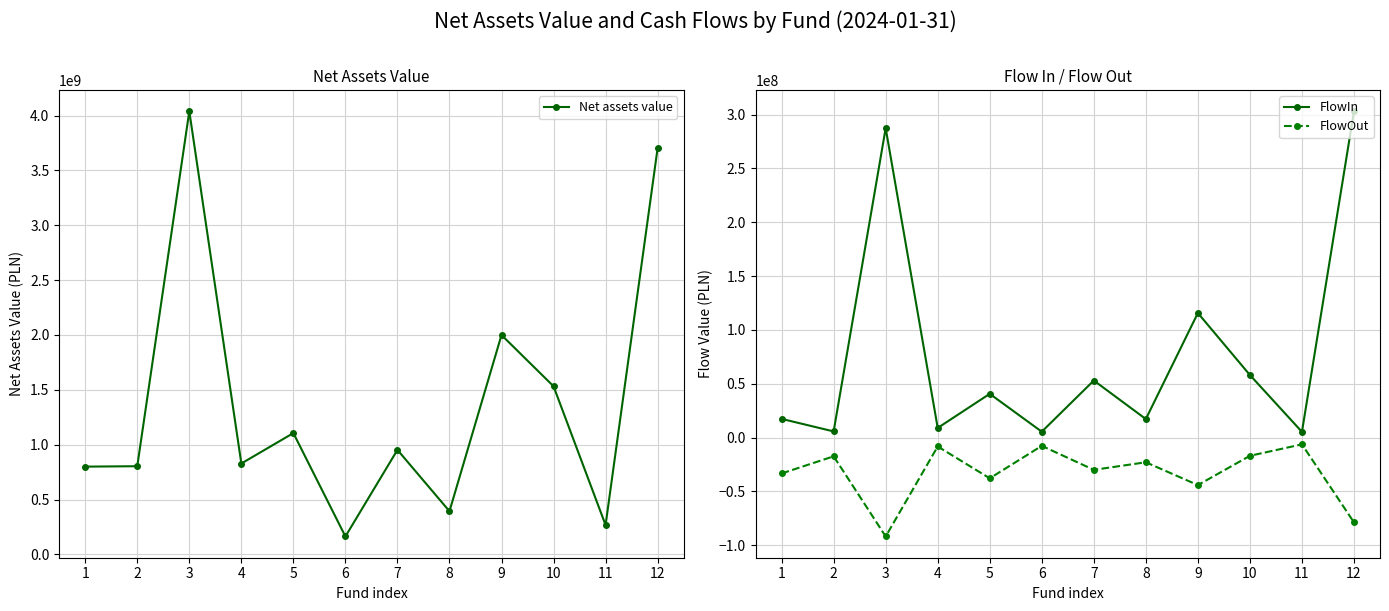

At which category is the sum across all series the highest?

3